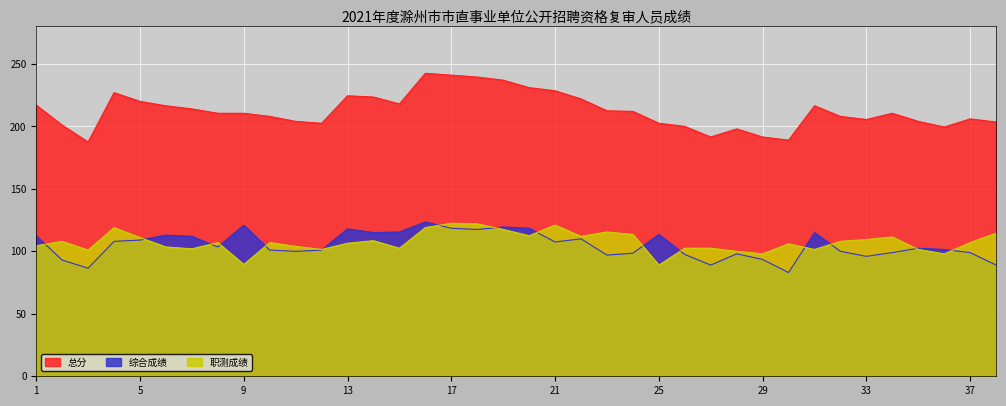

Which series changed the most between 9 and 37?

综合成绩